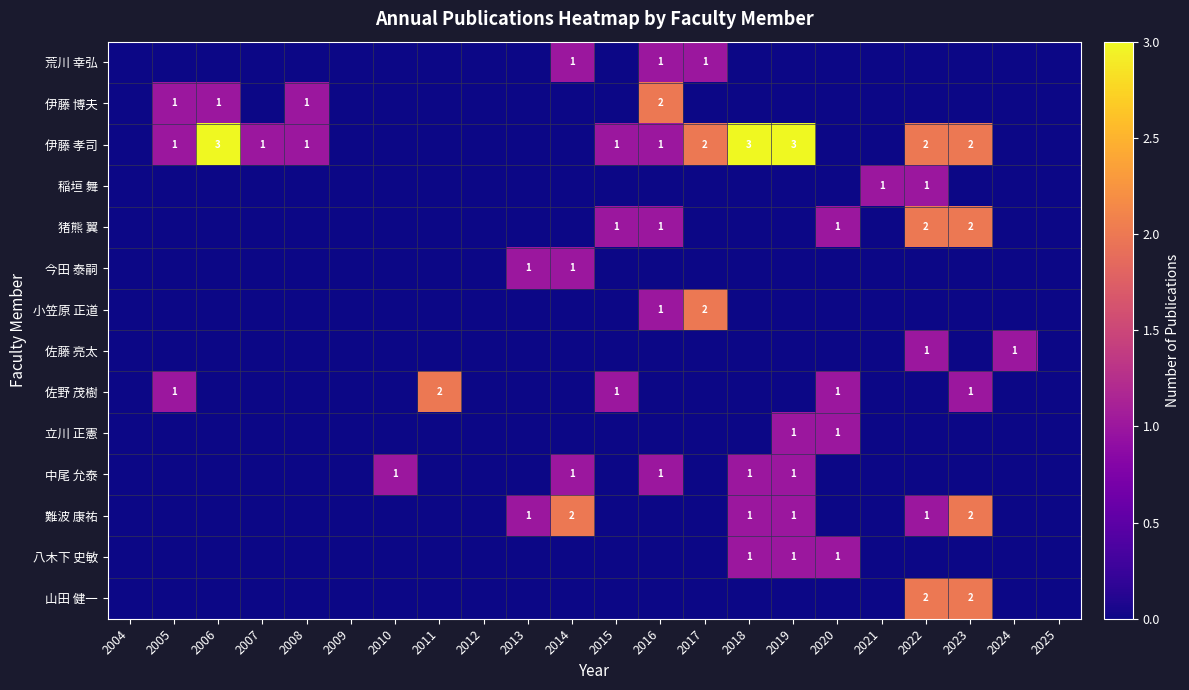

True or false: 伊藤 孝司 has a value of 0 at 2008.

False